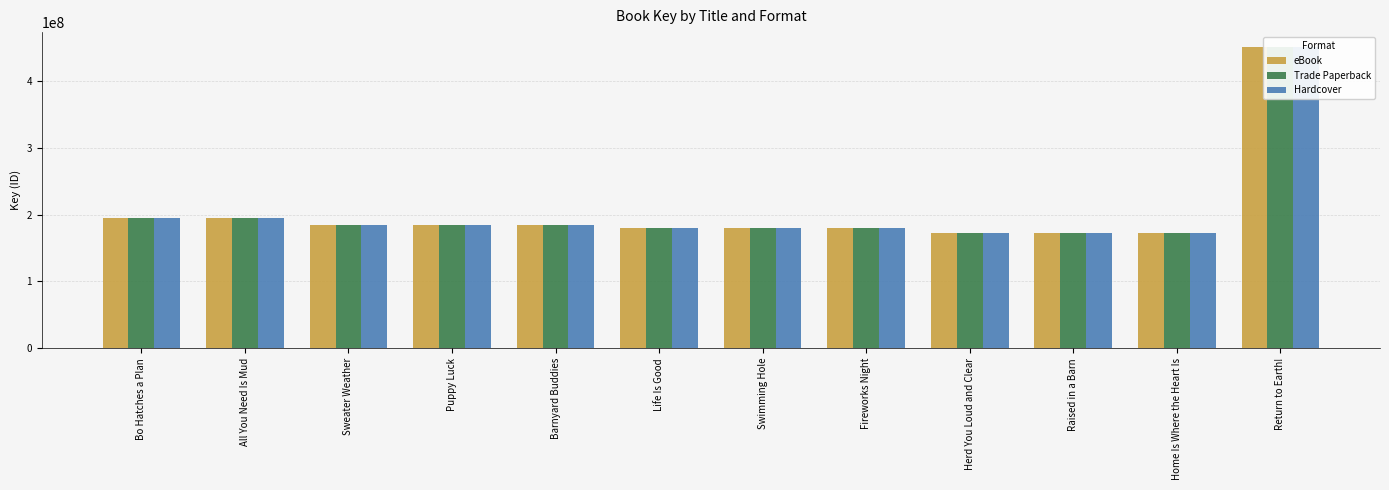

What is the minimum value for eBook?

171886584